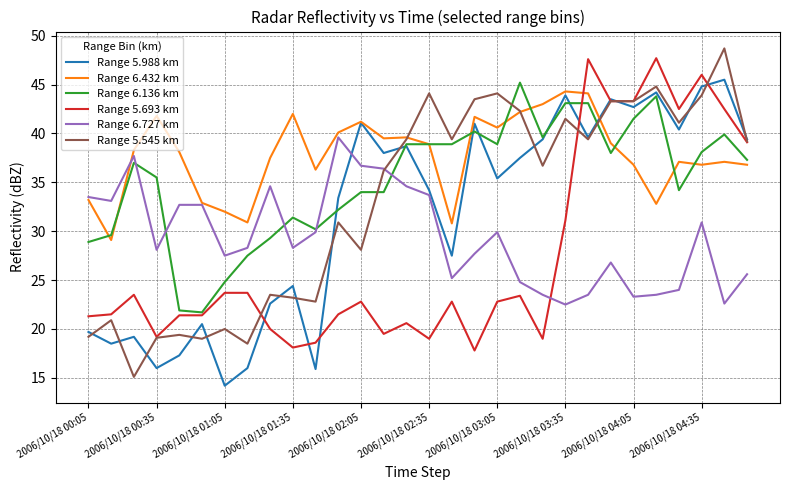

What is the lowest value of the Range 5.545 km series?

15.1